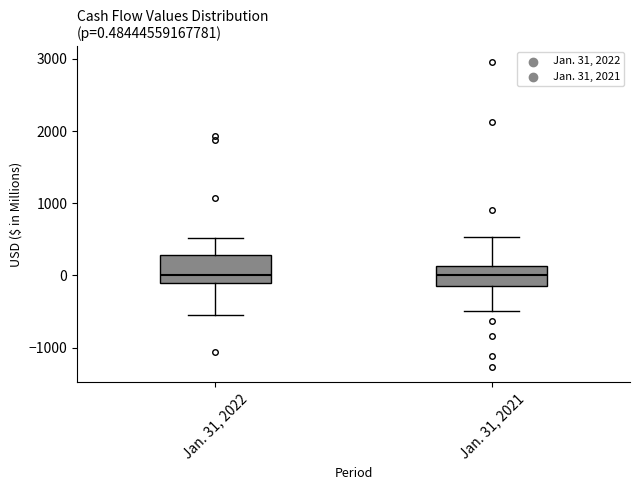

Comparing the boxes themselves (not the whiskers), which one is the tallest?

Jan. 31, 2022